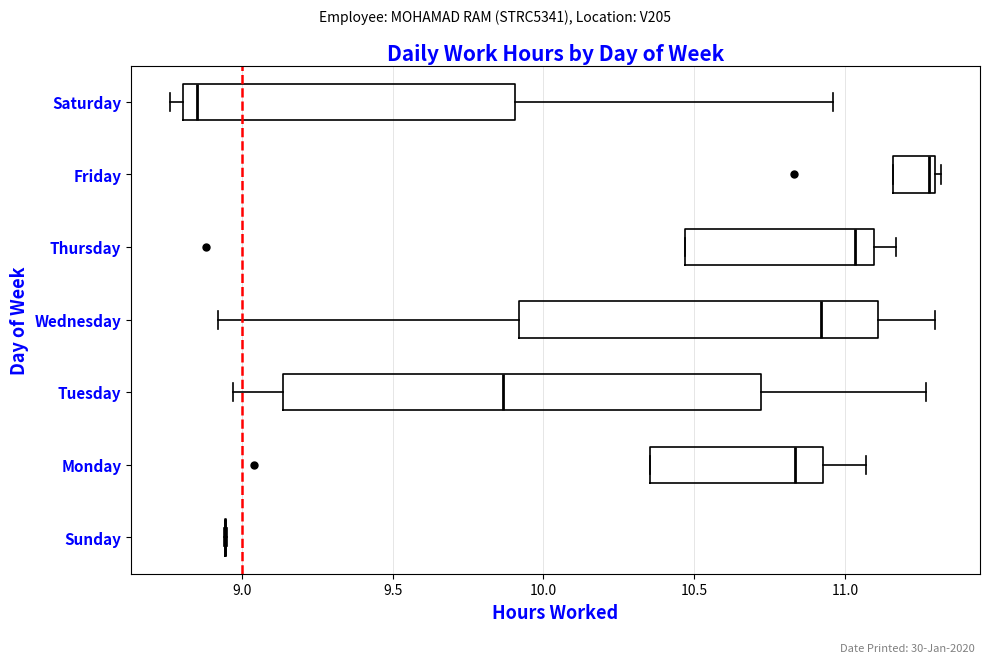

Which box is the widest, from its left edge to its right edge?

Tuesday